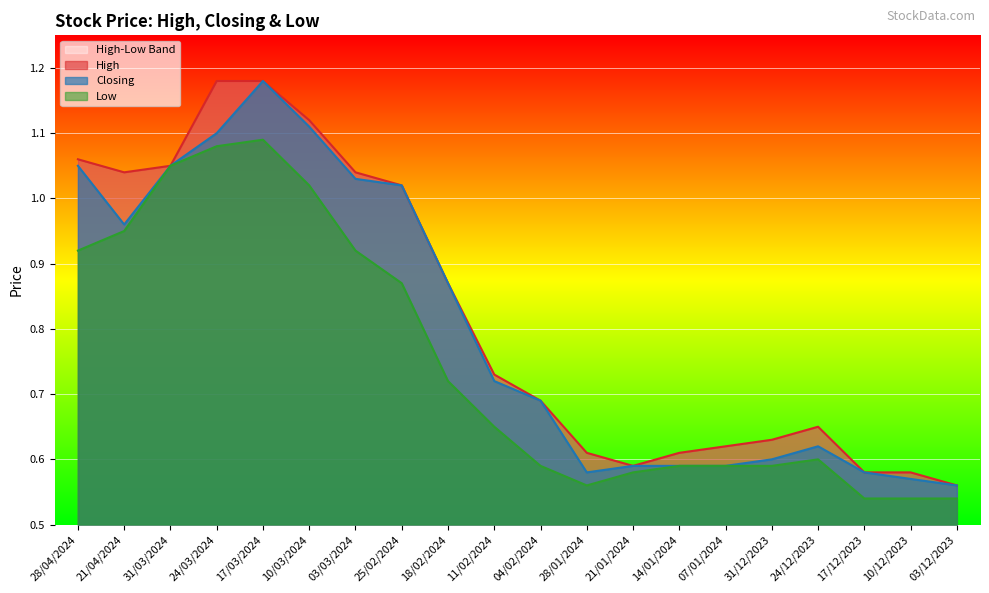

At how many categories does at least one series exceed 0?

20